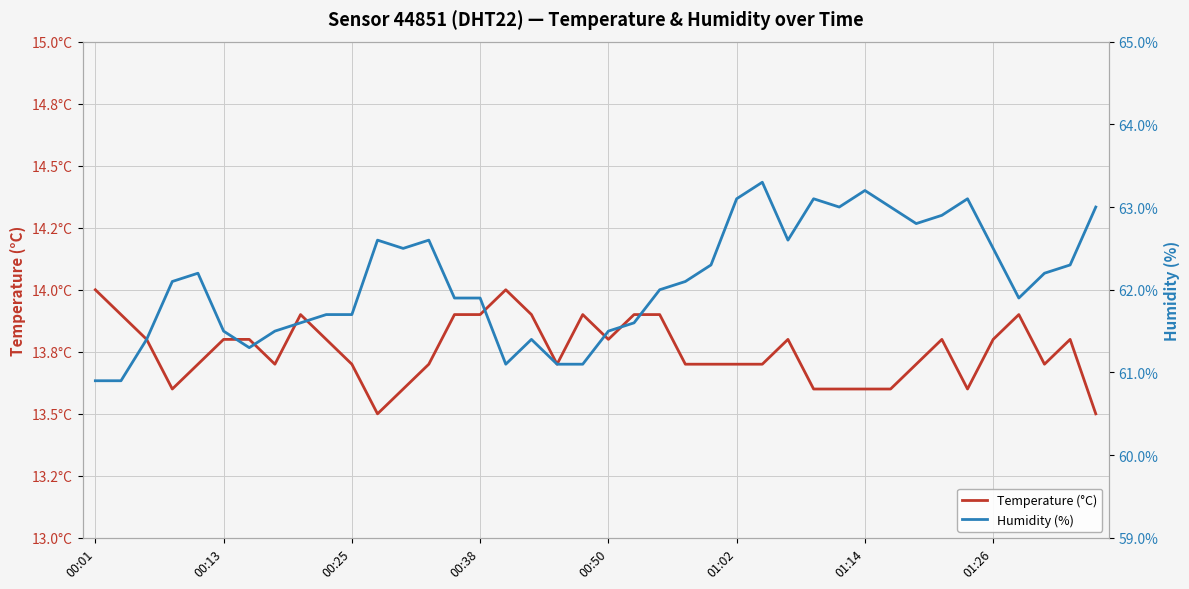

The value of Humidity (%) at 27 is 62.6. True or false?

True